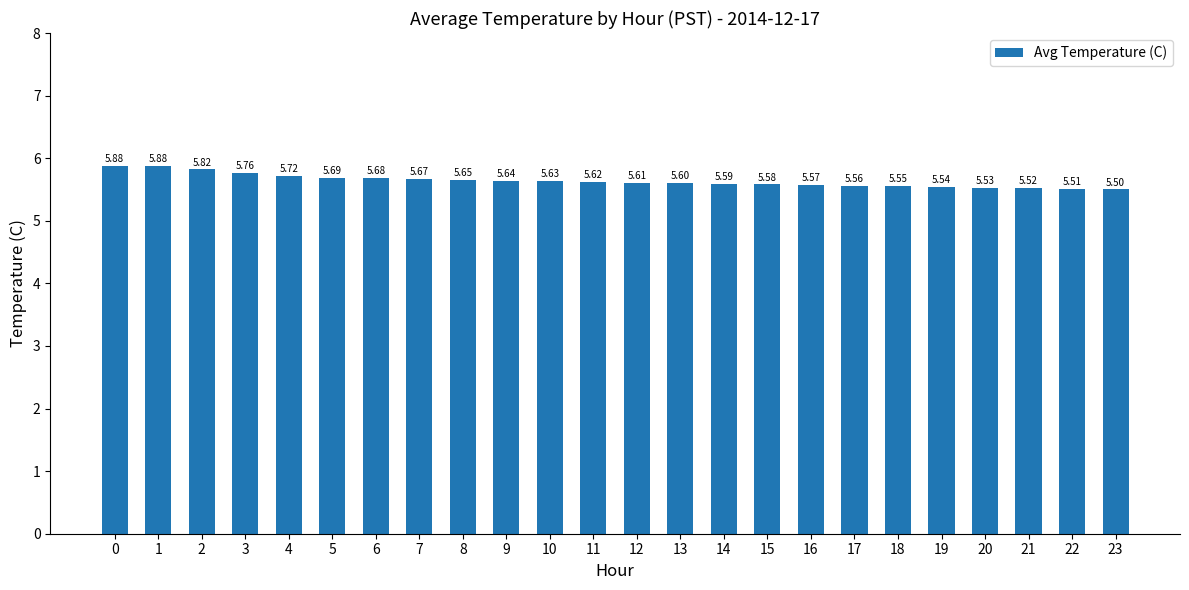

What is the difference between the values at 15 and 1?

0.3